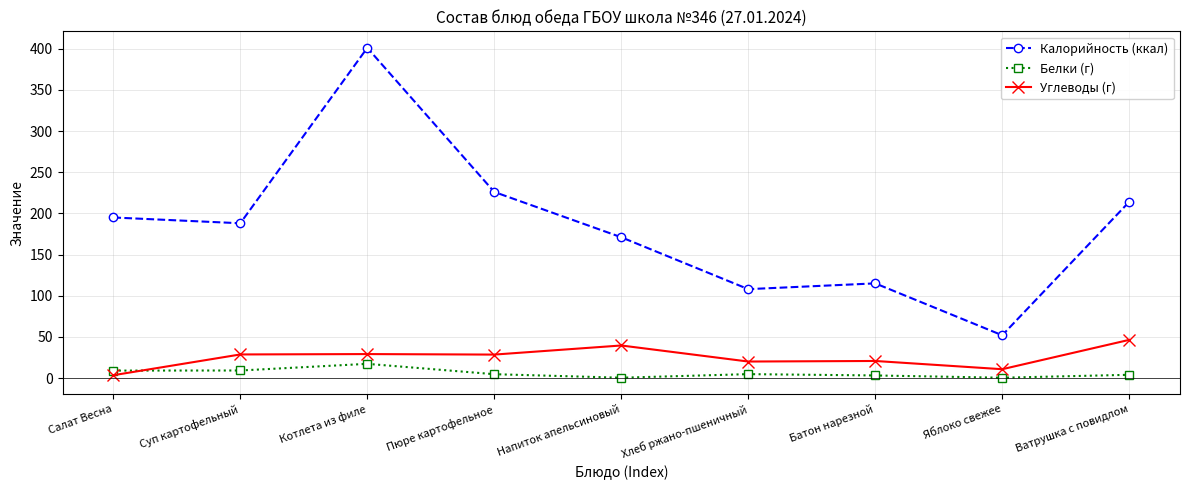

What is the difference between the maximum and second lowest values in the Калорийность (ккал) series?

293.0